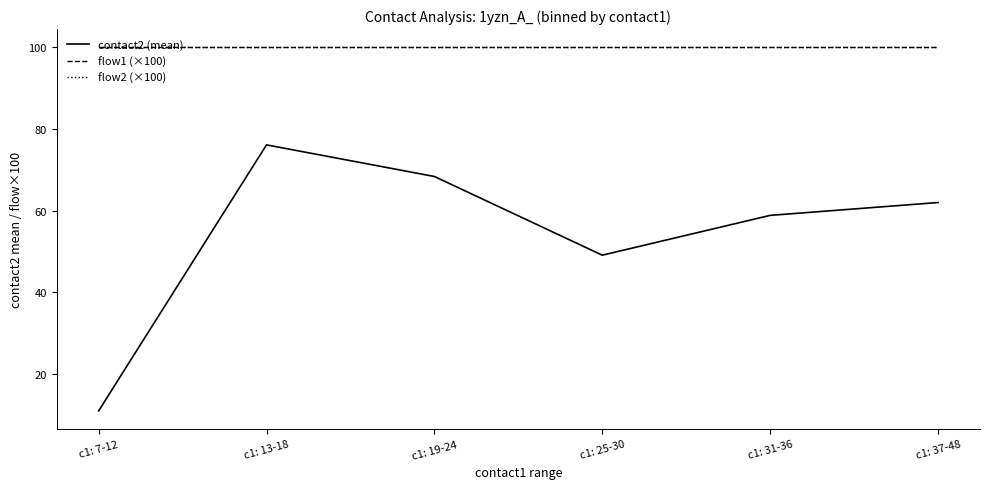

Is this an area chart (filled region under the line)?

No